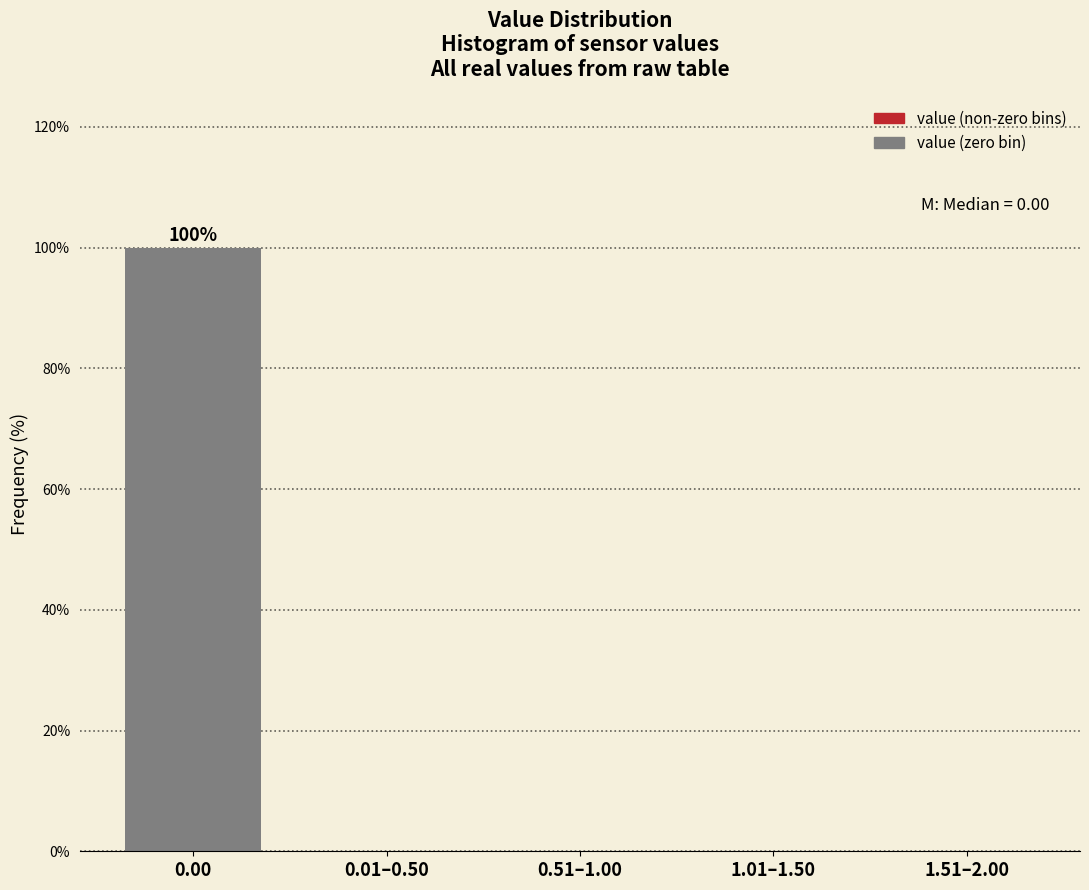

Reading right to left, what are all the values shown in this chart?

1.51–2.00=0	1.01–1.50=0	0.51–1.00=0	0.01–0.50=0	0.00=100